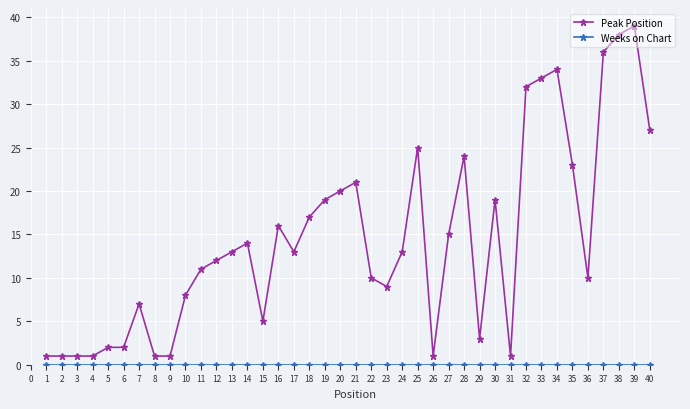

Which series has the largest range (max minus min)?

Peak Position